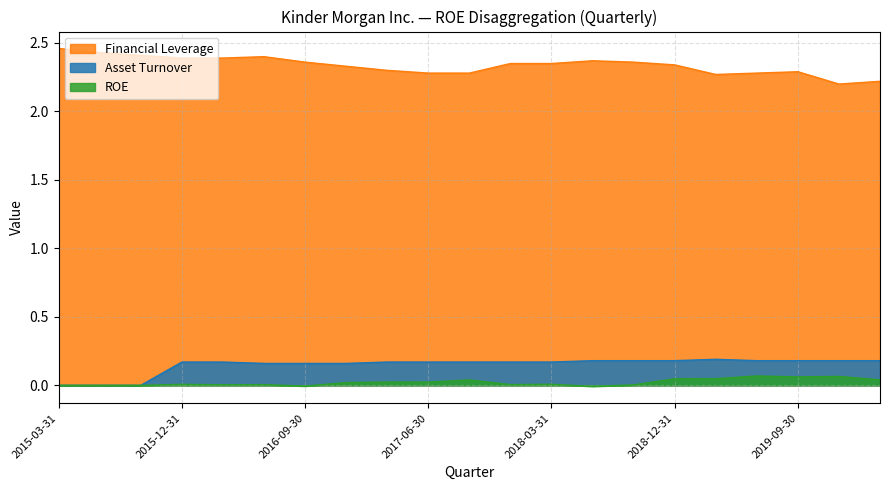

Reading left to right, what are all the values shown in this chart?

Financial Leverage: 2015-03-31=2.5	2015-06-30=2.4	2015-09-30=2.4	2015-12-31=2.4	2016-03-31=2.4	2016-06-30=2.4	2016-09-30=2.4	2016-12-31=2.3	2017-03-31=2.3	2017-06-30=2.3	2017-09-30=2.3	2017-12-31=2.4	2018-03-31=2.4	2018-06-30=2.4	2018-09-30=2.4	2018-12-31=2.3	2019-03-31=2.3	2019-06-30=2.3	2019-09-30=2.3	2019-12-31=2.2	2020-03-31=2.2
Asset Turnover: 2015-03-31=0.0	2015-06-30=0.0	2015-09-30=0.0	2015-12-31=0.2	2016-03-31=0.2	2016-06-30=0.2	2016-09-30=0.2	2016-12-31=0.2	2017-03-31=0.2	2017-06-30=0.2	2017-09-30=0.2	2017-12-31=0.2	2018-03-31=0.2	2018-06-30=0.2	2018-09-30=0.2	2018-12-31=0.2	2019-03-31=0.2	2019-06-30=0.2	2019-09-30=0.2	2019-12-31=0.2	2020-03-31=0.2
ROE: 2015-03-31=0.0	2015-06-30=0.0	2015-09-30=0.0	2015-12-31=0.0	2016-03-31=0.0	2016-06-30=0.0	2016-09-30=-0.0	2016-12-31=0.0	2017-03-31=0.0	2017-06-30=0.0	2017-09-30=0.0	2017-12-31=0.0	2018-03-31=0.0	2018-06-30=-0.0	2018-09-30=0.0	2018-12-31=0.0	2019-03-31=0.0	2019-06-30=0.1	2019-09-30=0.1	2019-12-31=0.1	2020-03-31=0.0